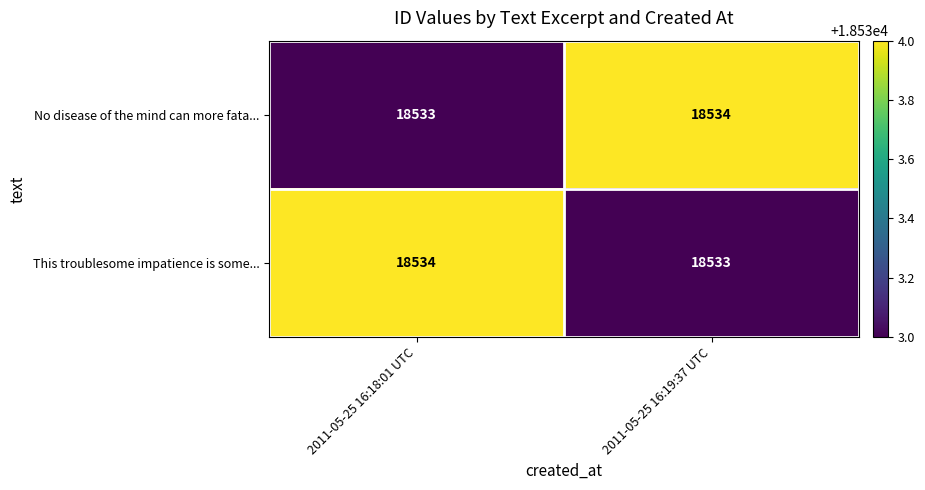

At how many categories does at least one series exceed 18533?

2